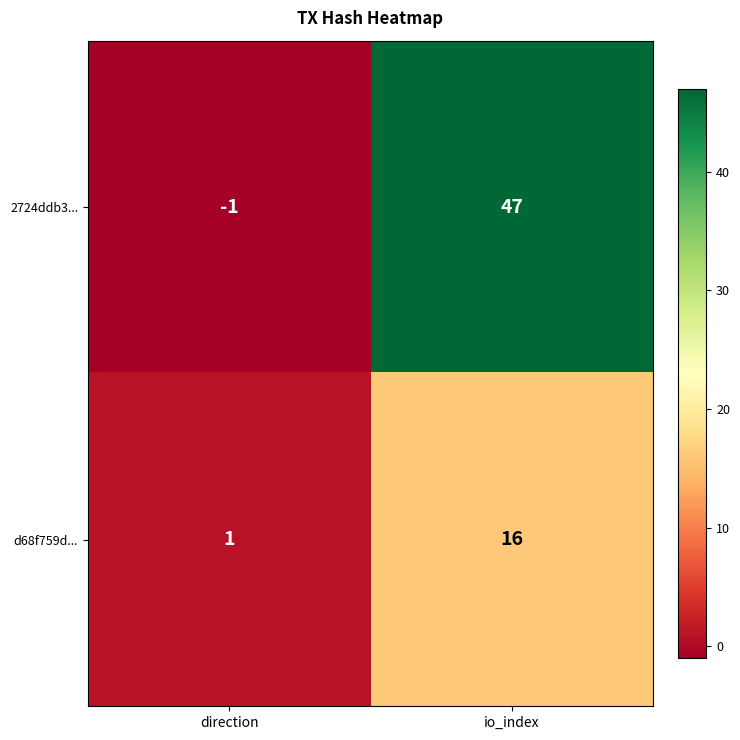

Reading left to right, extract all data points from this chart.

2724ddb3...: -1	47
d68f759d...: 1	16